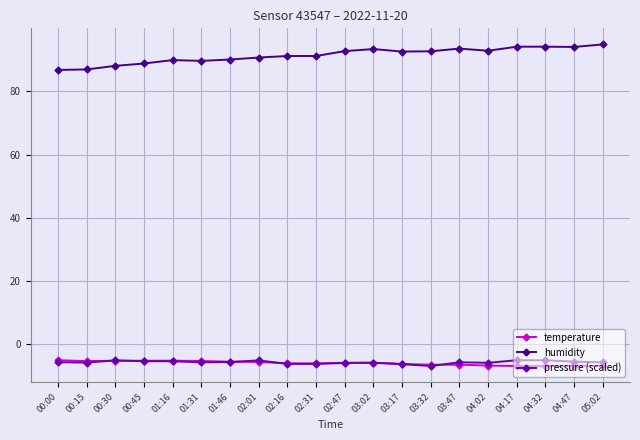

What is the label of the 8th point from the left?

02:01